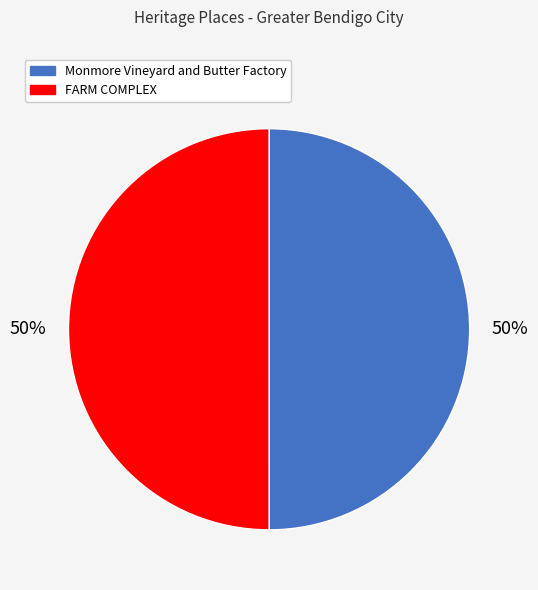

To the nearest percent, what portion does Monmore Vineyard and Butter Factory represent?

50%